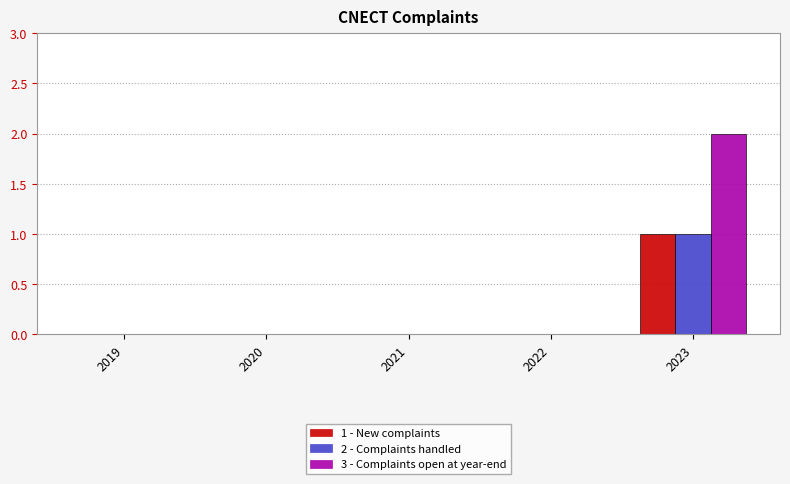

What is the greatest value displayed?

2